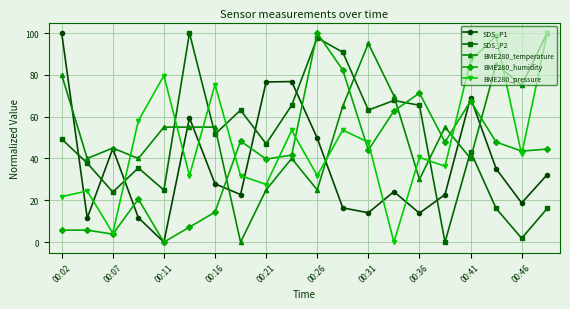

Count the number of data series in this chart.

5